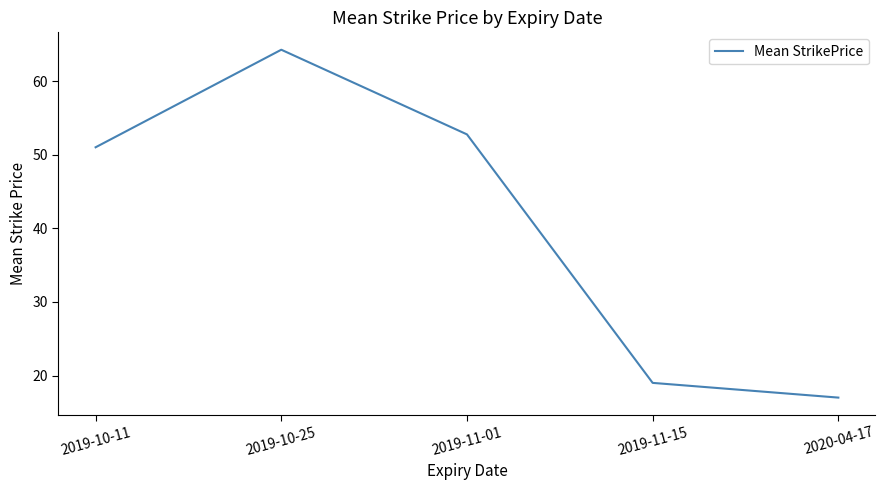

Which has a higher value, 2019-11-15 or 2019-10-11?

2019-10-11